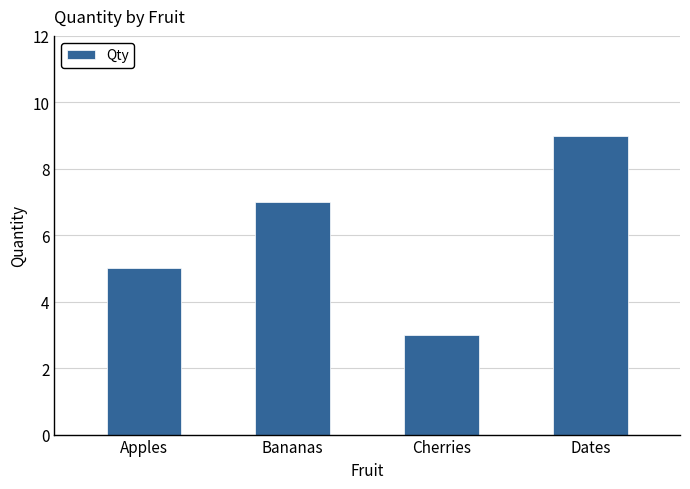

Reading right to left, extract all data points from this chart.

Dates=9	Cherries=3	Bananas=7	Apples=5